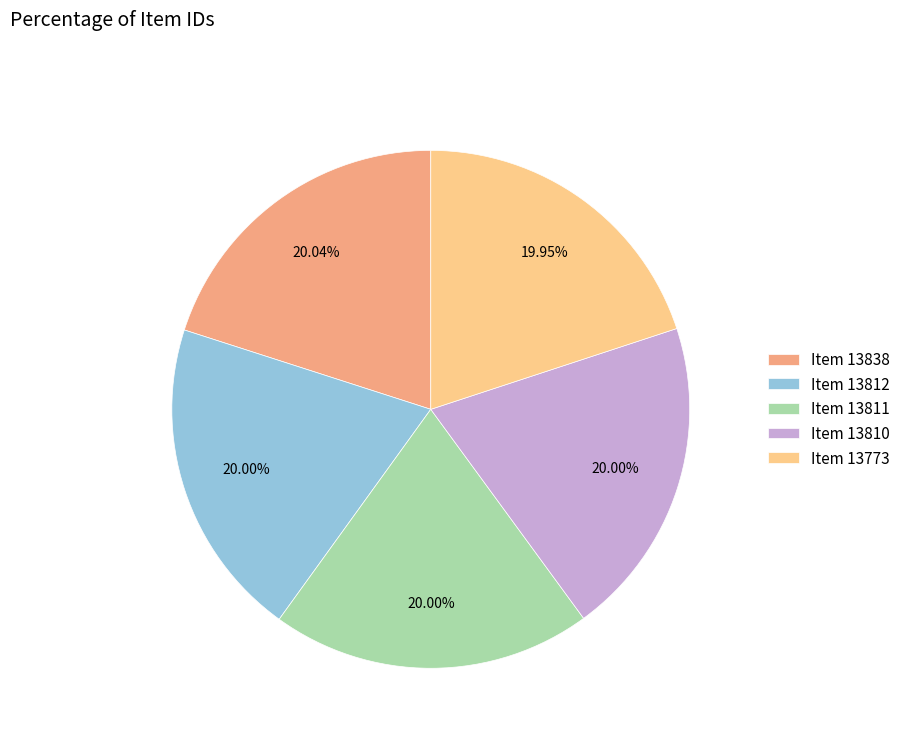

Is it true that Item 13811 is 20% of the pie?

True